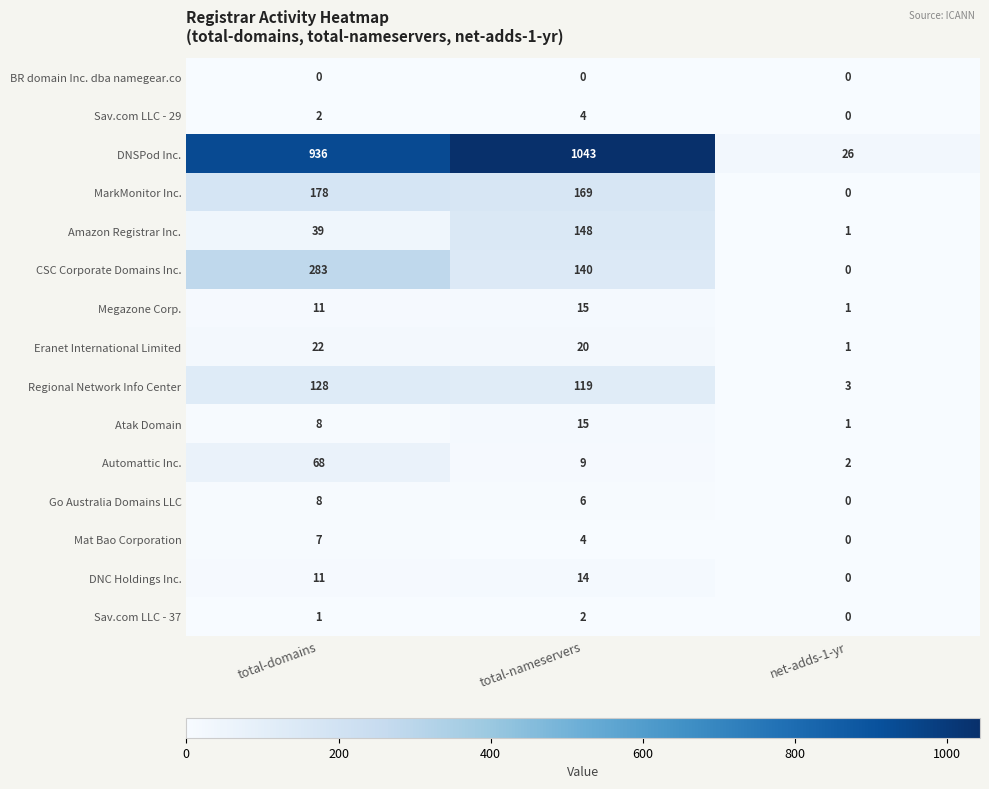

What is the maximum value shown in the chart?

1043